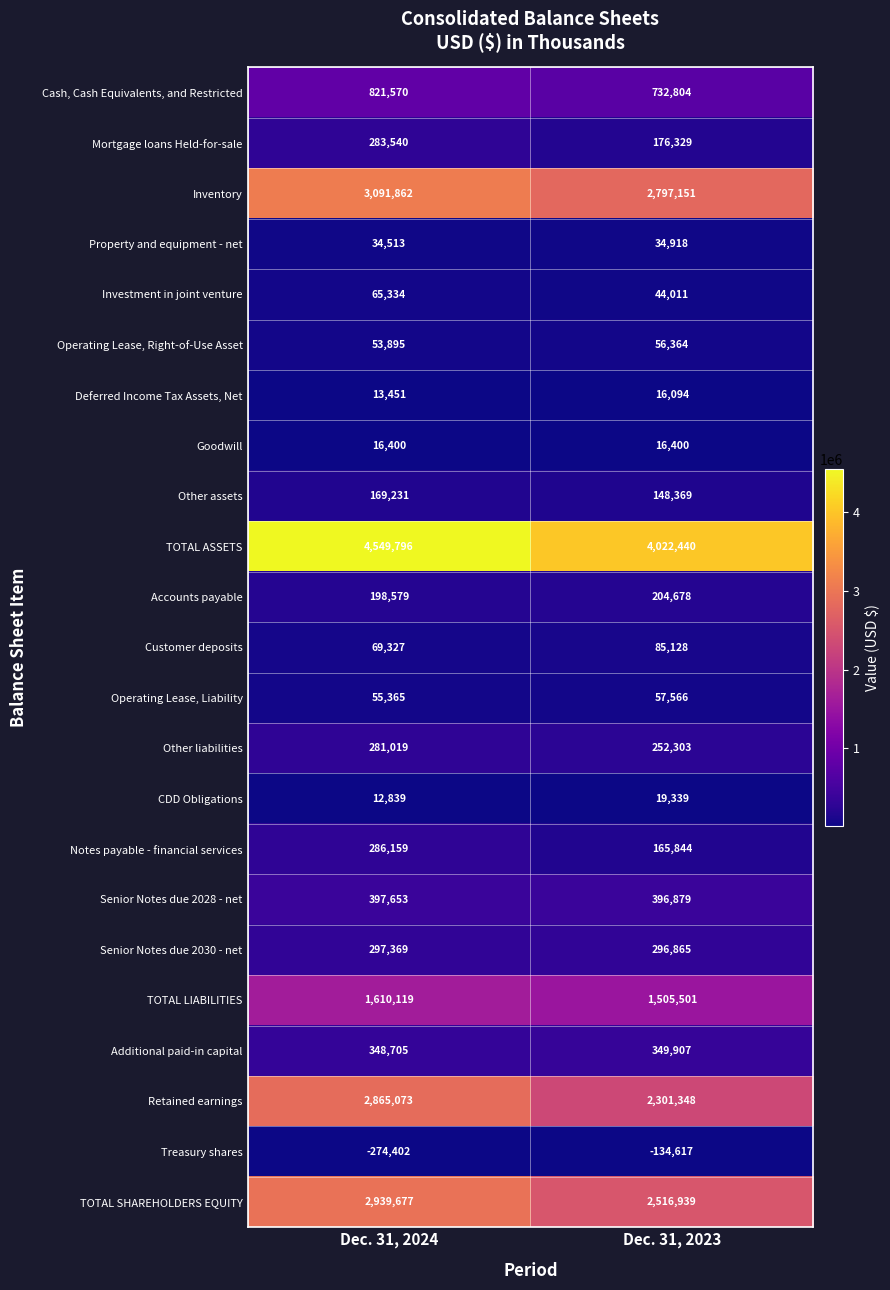

Which series has the largest total across all categories?

TOTAL ASSETS